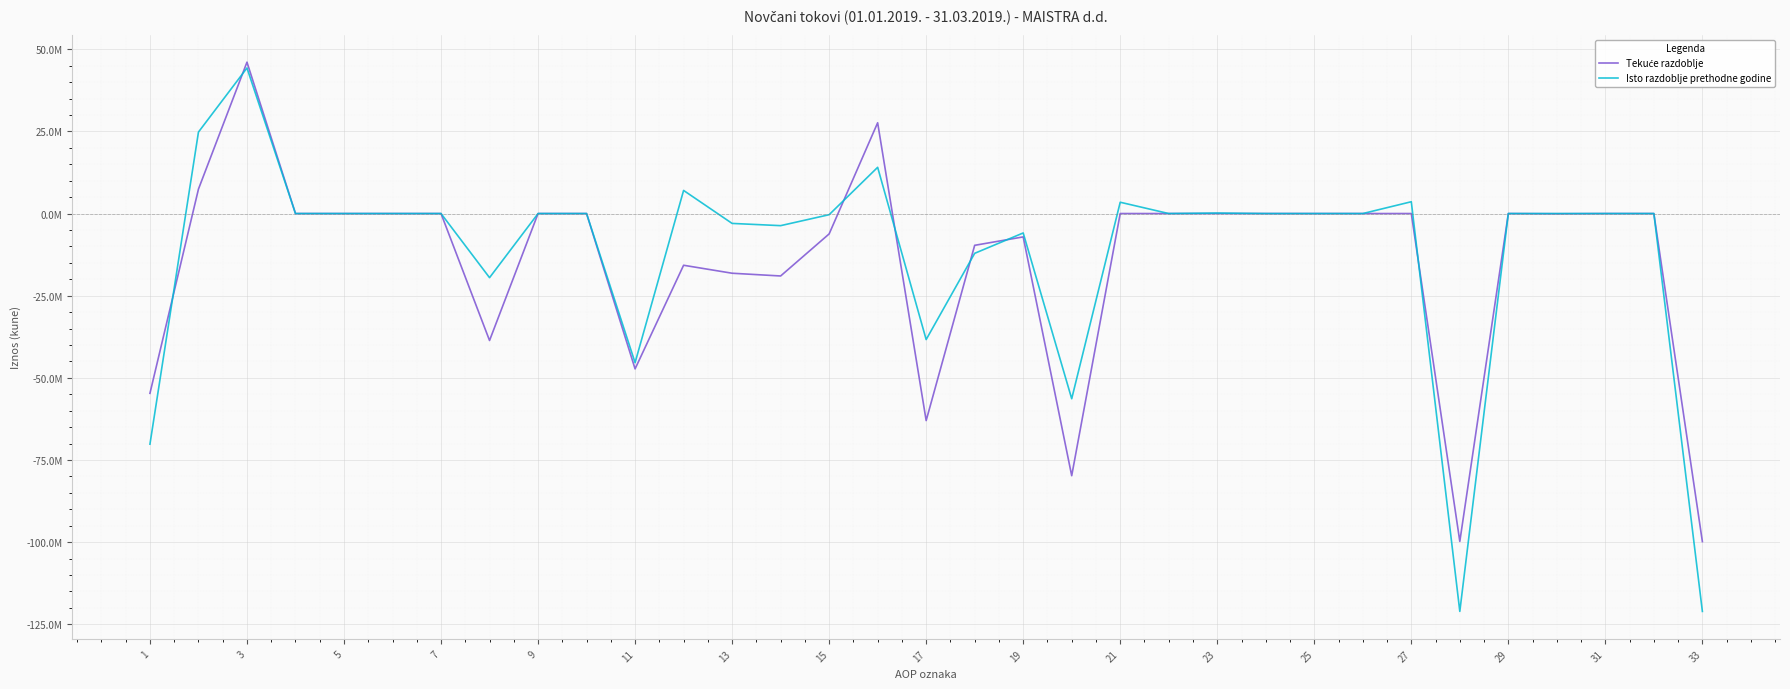

Does the chart have visible grid lines?

Yes